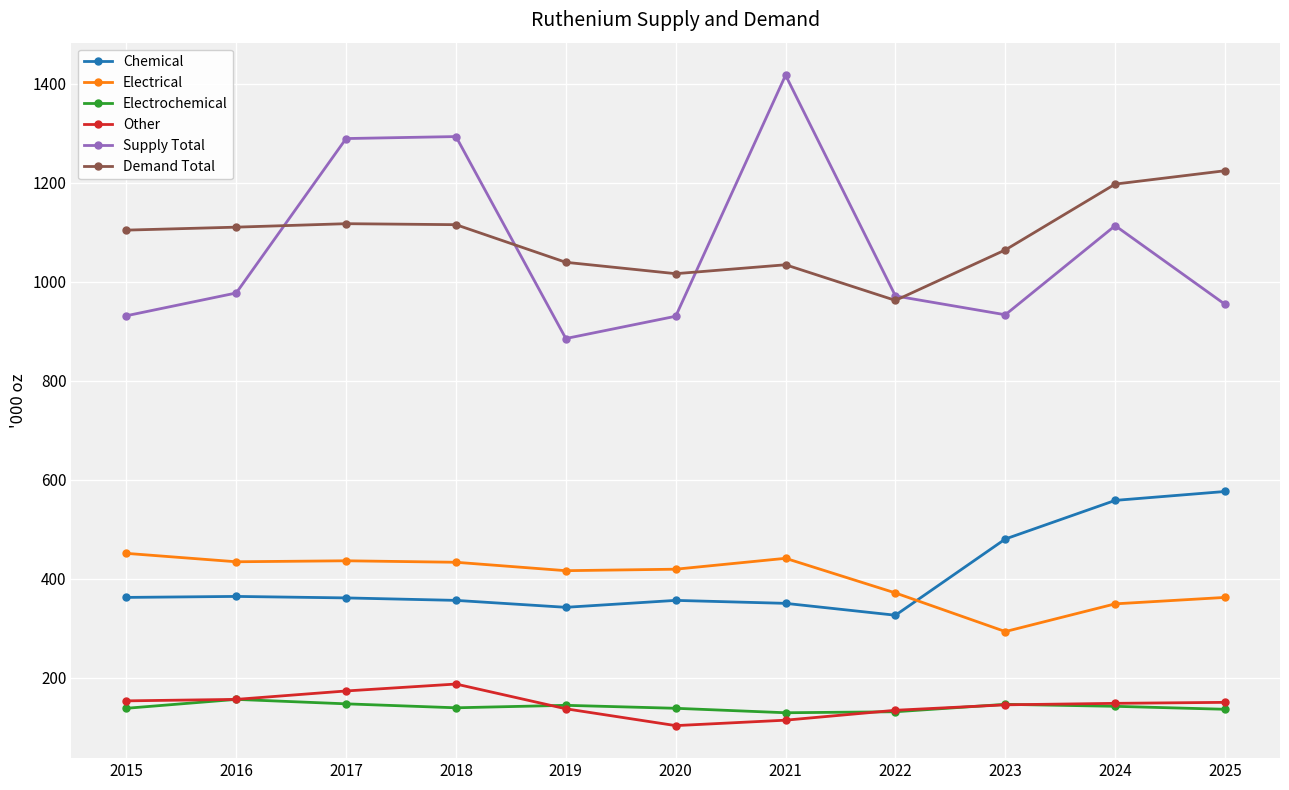

What are all the series names shown in the legend?

Chemical, Electrical, Electrochemical, Other, Supply Total, Demand Total